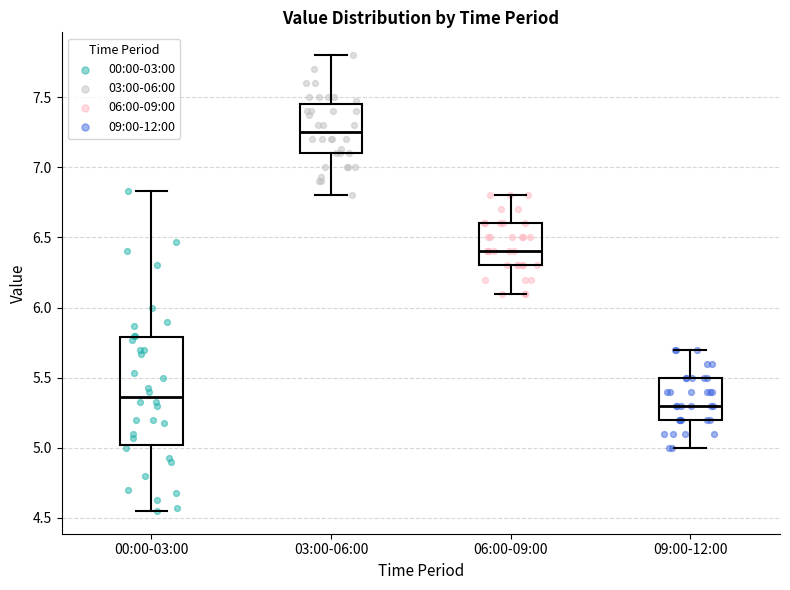

Reading left to right, read every box against the y-axis: the position of its median line, the range the box covers, and the ends of its whiskers. The values are not printed on the chart, so give them approximately, as read against the axis.

00:00-03:00: median 5.35, box 5.00 to 5.80, whiskers 4.55 to 6.85
03:00-06:00: median 7.25, box 7.10 to 7.45, whiskers 6.80 to 7.80
06:00-09:00: median 6.40, box 6.30 to 6.60, whiskers 6.10 to 6.80
09:00-12:00: median 5.30, box 5.20 to 5.50, whiskers 5.00 to 5.70